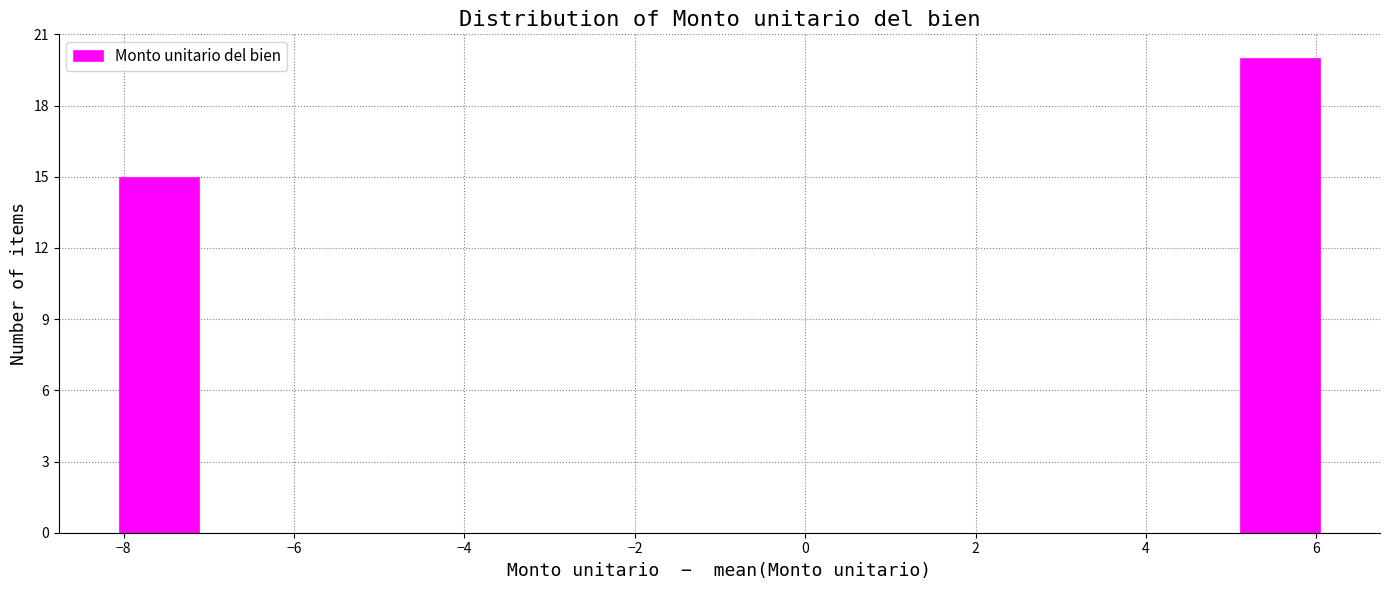

How tall is the bar that spans -8.0 to -7.2 on the x-axis? Neither the bar edges nor the heights are printed on the chart, so give them approximately, as read against the axes.

15